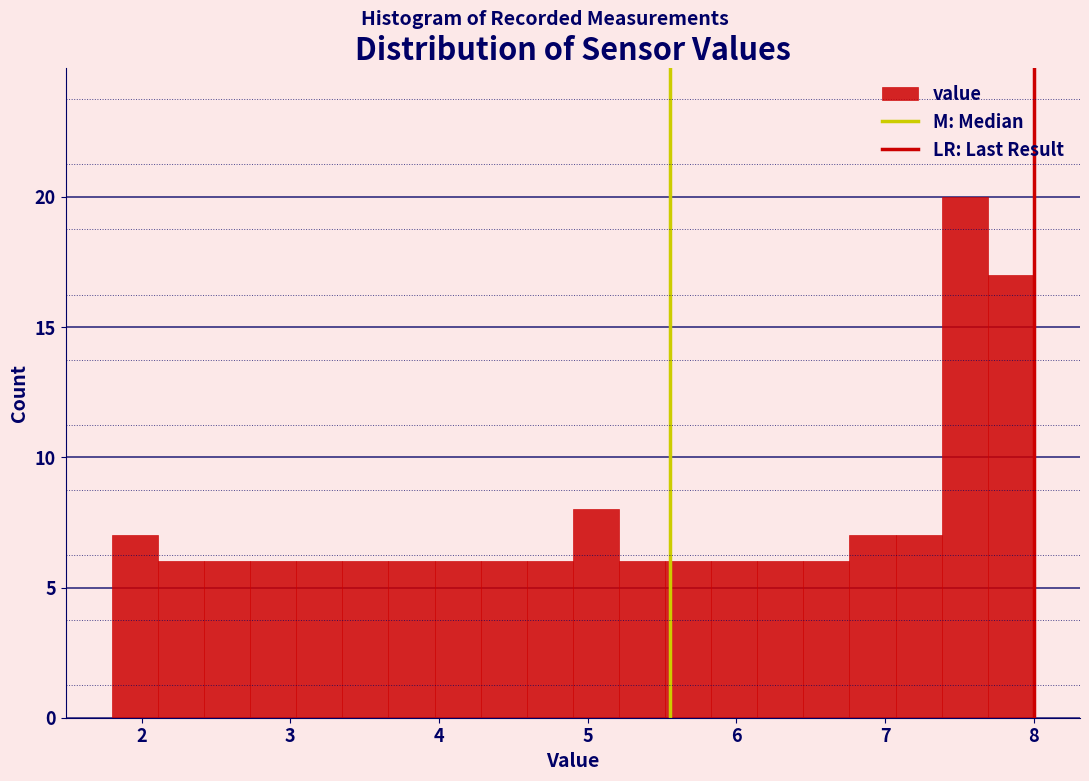

Read against the x-axis, roughly where is the centre of the tallest bar?

7.5